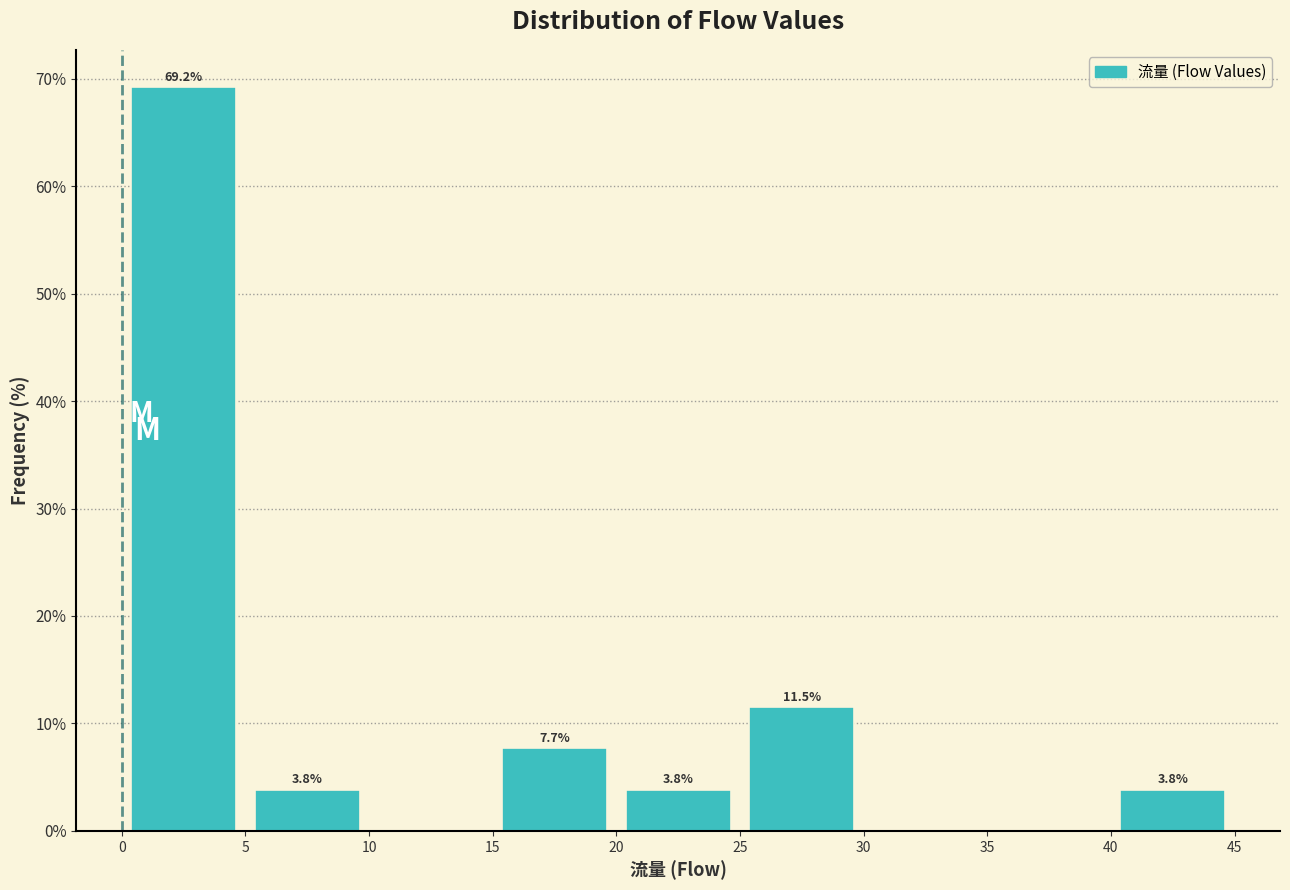

Which range on the x-axis has the tallest bar?

0 to 5